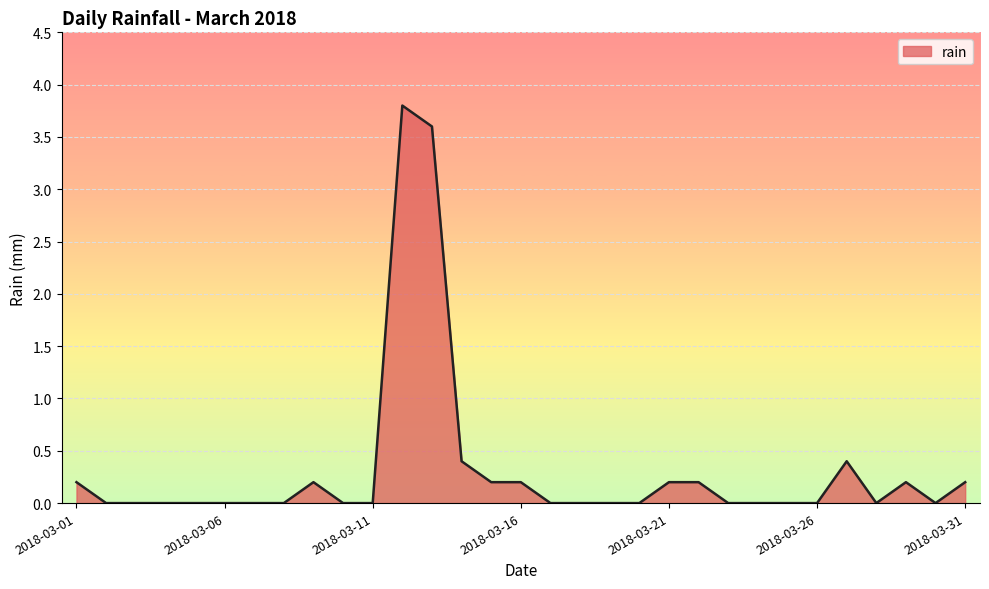

What is the maximum value shown in the chart?

3.8